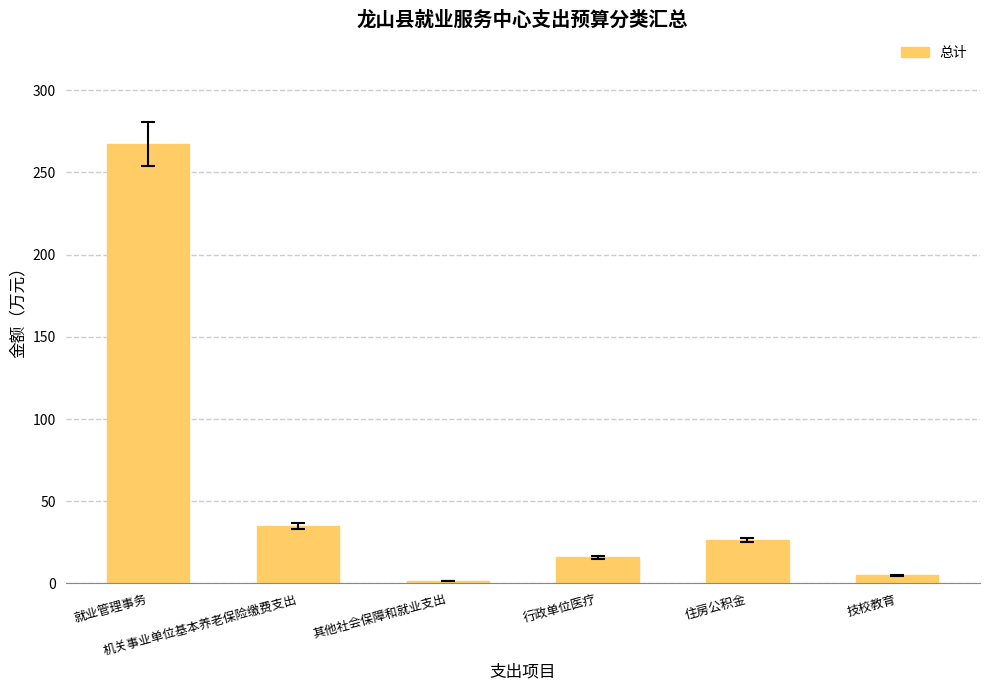

What position from the right is 机关事业单位基本养老保险缴费支出?

5